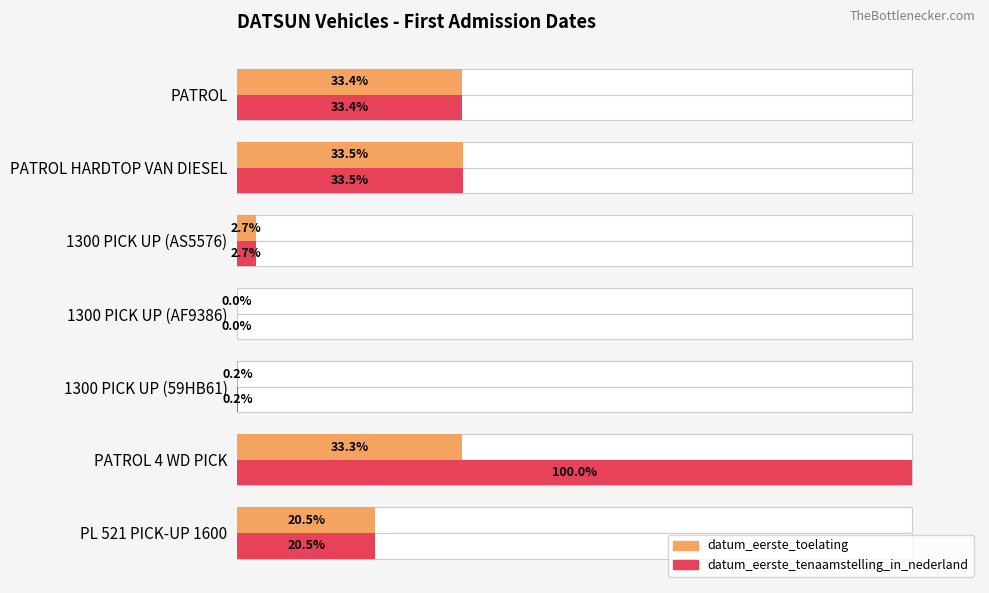

The value of datum_eerste_toelating at 1300 PICK UP (AS5576) is 4.1. True or false?

False